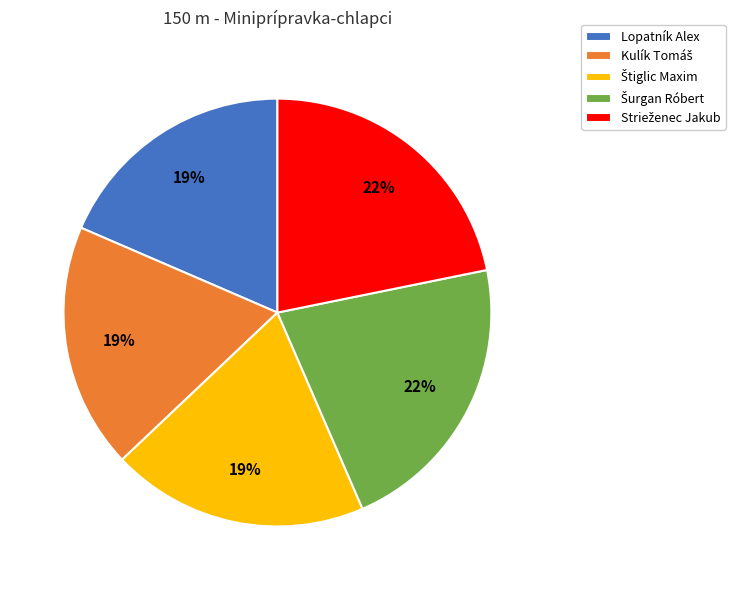

Is it true that Lopatník Alex is 31% of the pie?

False